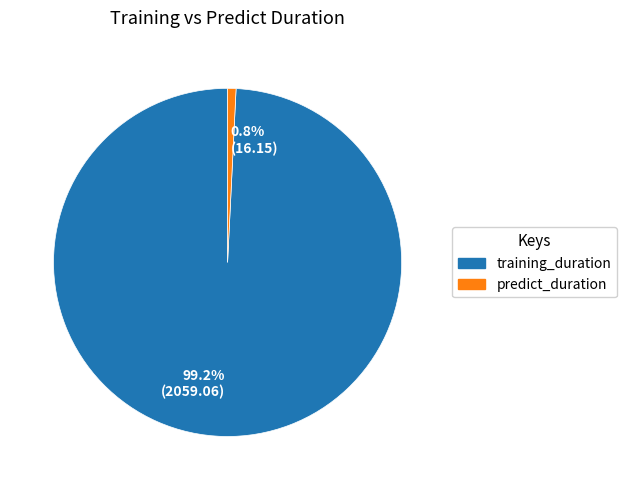

Rank the categories by value from lowest to highest.

0.8% (16.15), 99.2% (2059.06)